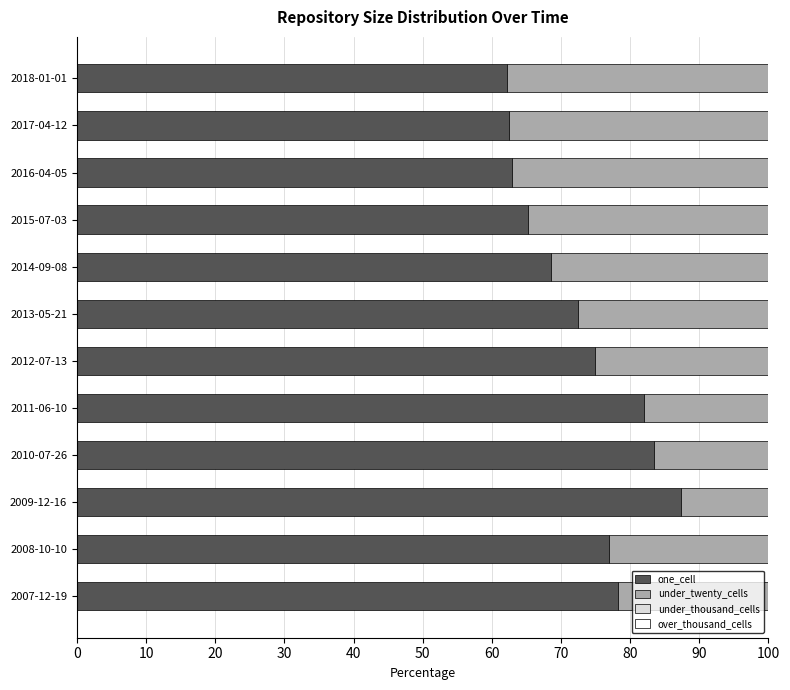

Which category has the highest value in the one_cell series?

2009-12-16